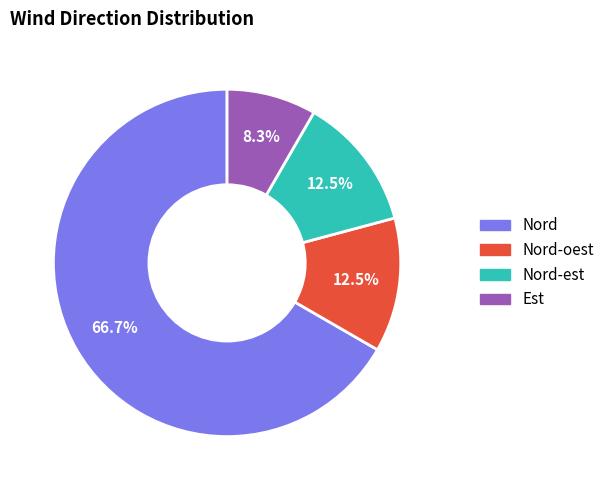

Is there a majority slice in this chart?

Yes